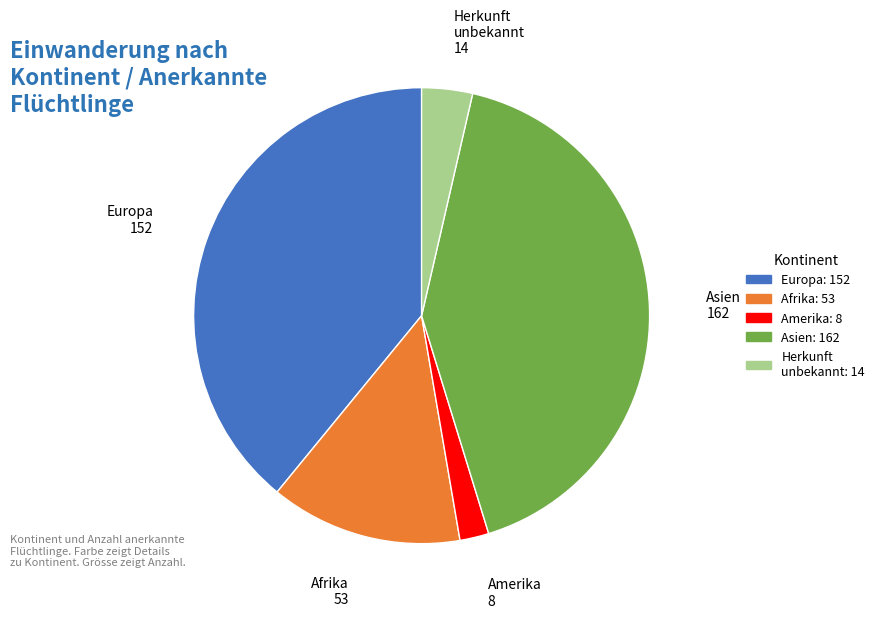

What is the largest slice in the pie chart?

Asien: 162